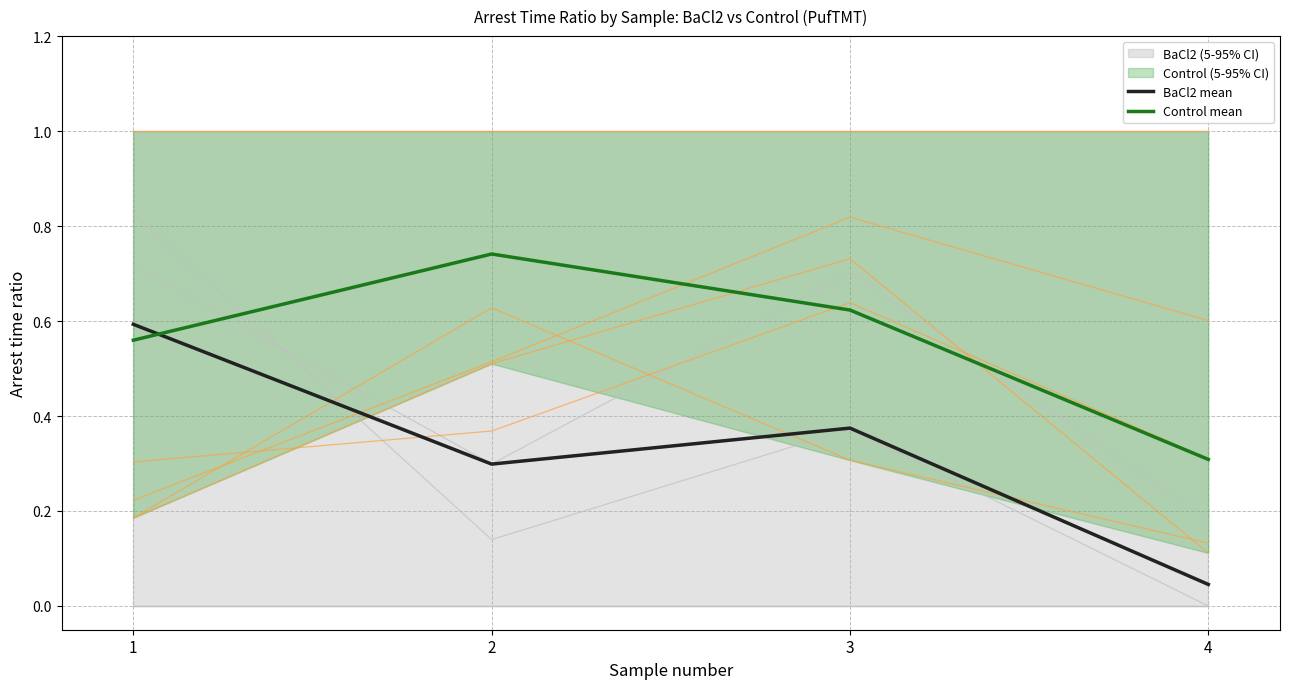

Where is the first local maximum for BaCl2 mean?

3